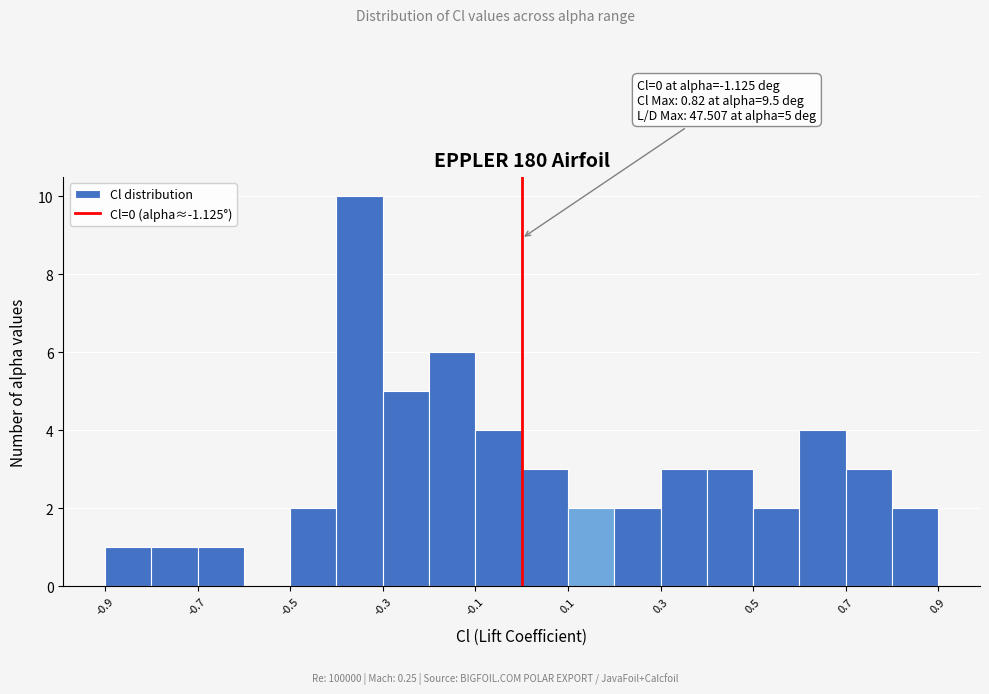

Which range on the x-axis has the tallest bar?

-0.4 to -0.3